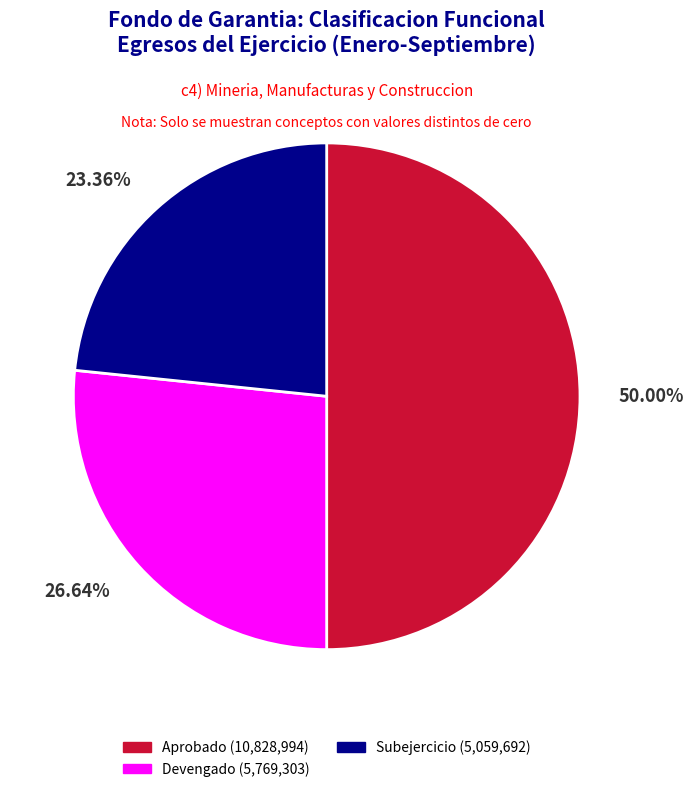

What portion of the pie excludes Devengado?

73.4%